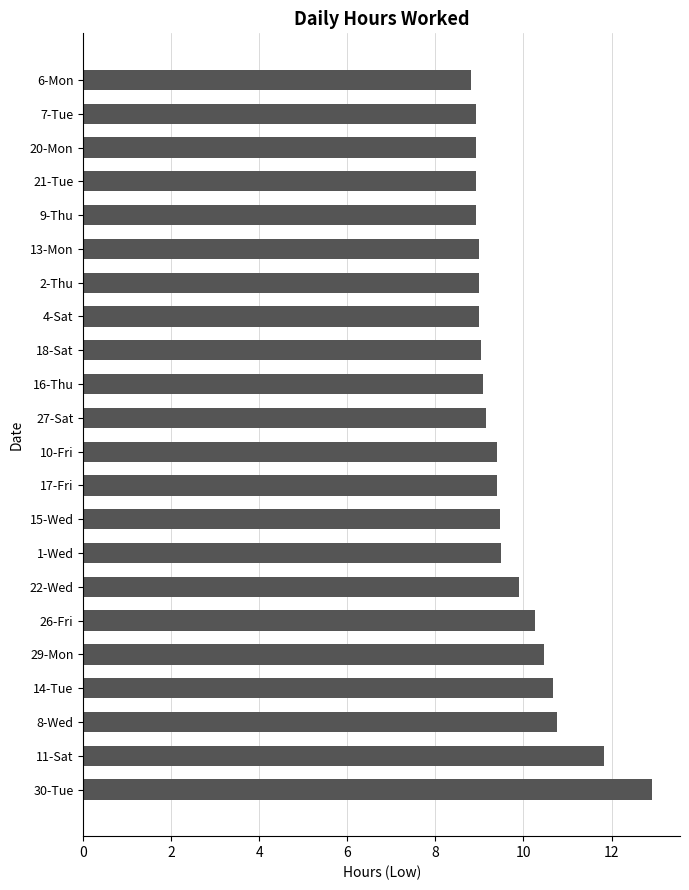

Is it true that the value at 7-Tue is 8.9?

True